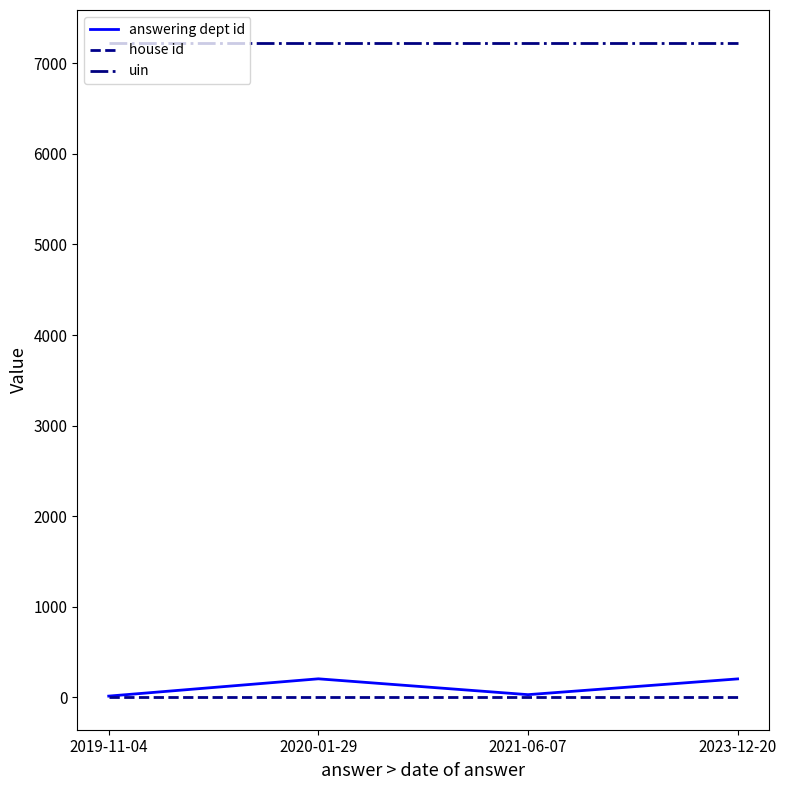

Which series has the largest total across all categories?

uin